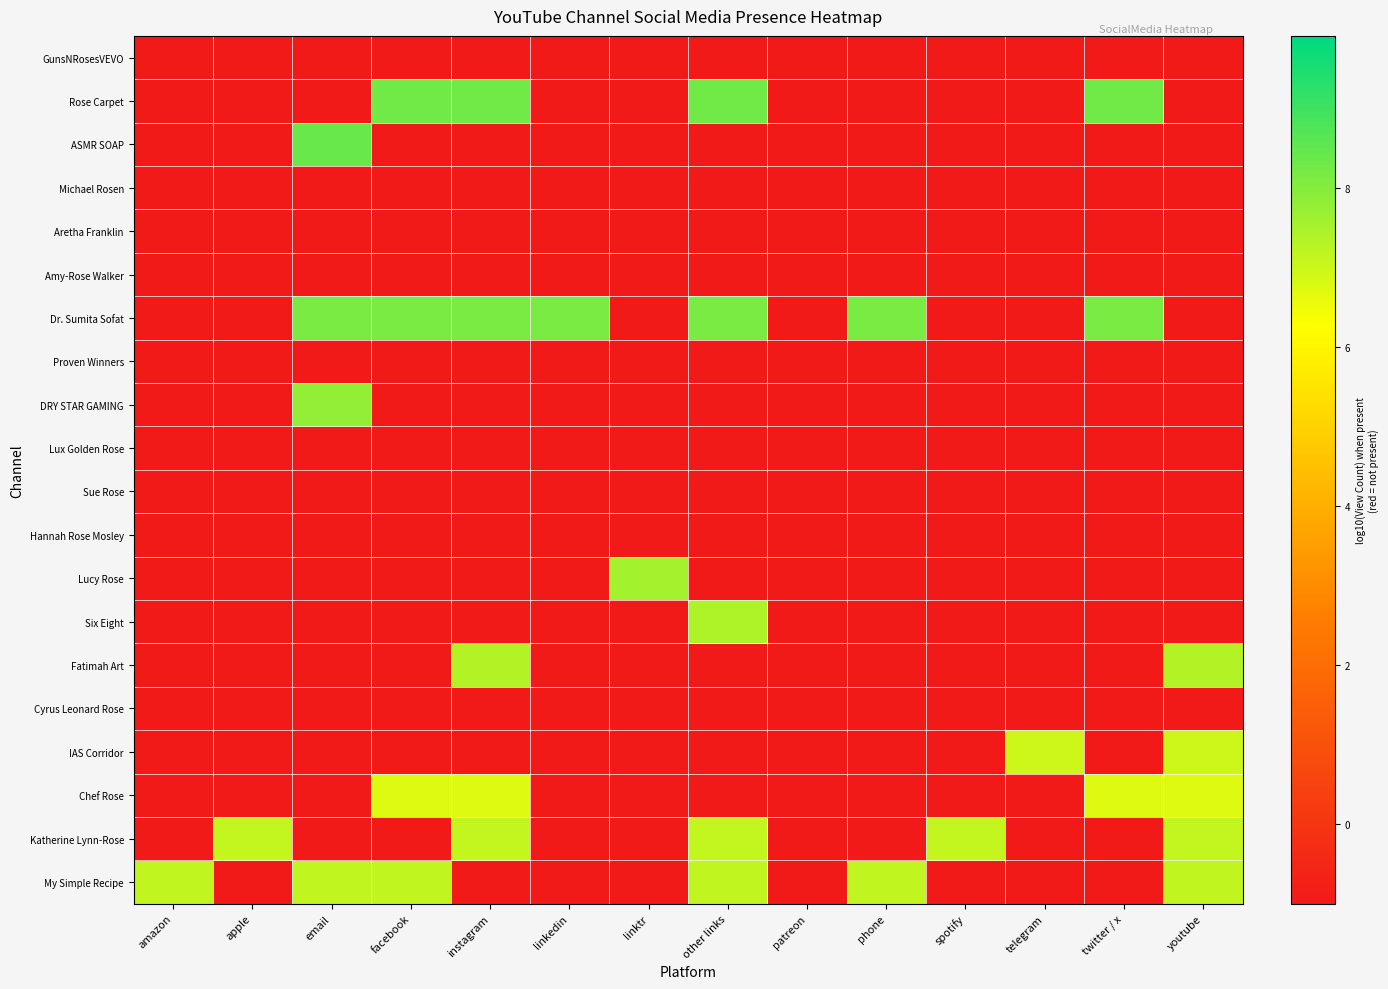

What is the spread (max minus min) of values at youtube?

8.3